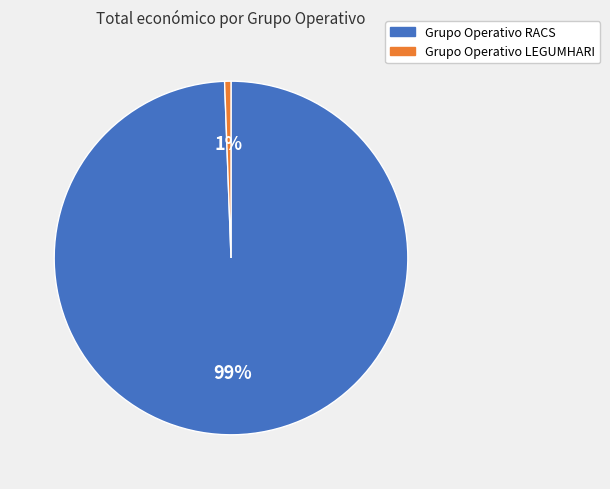

To the nearest percent, what percentage of the pie is Grupo Operativo RACS?

99%